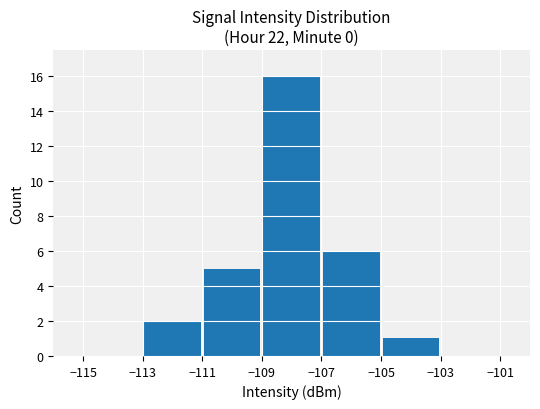

What is the sum of all values?

30